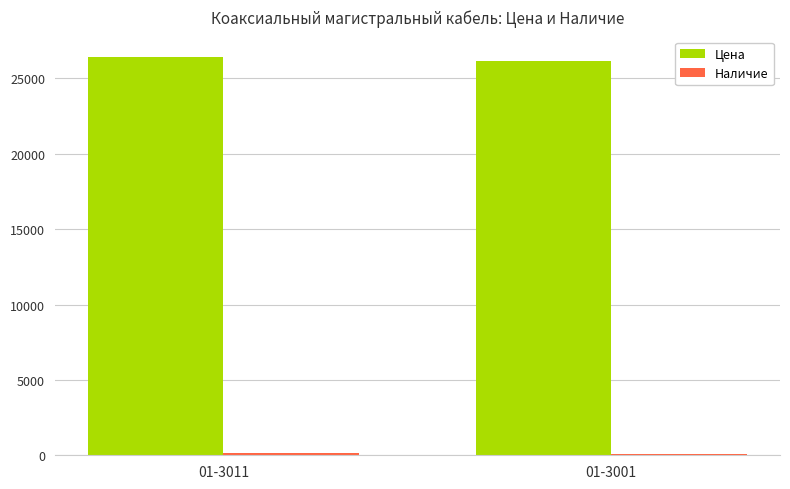

What is the sum of all Цена values?

52607.2